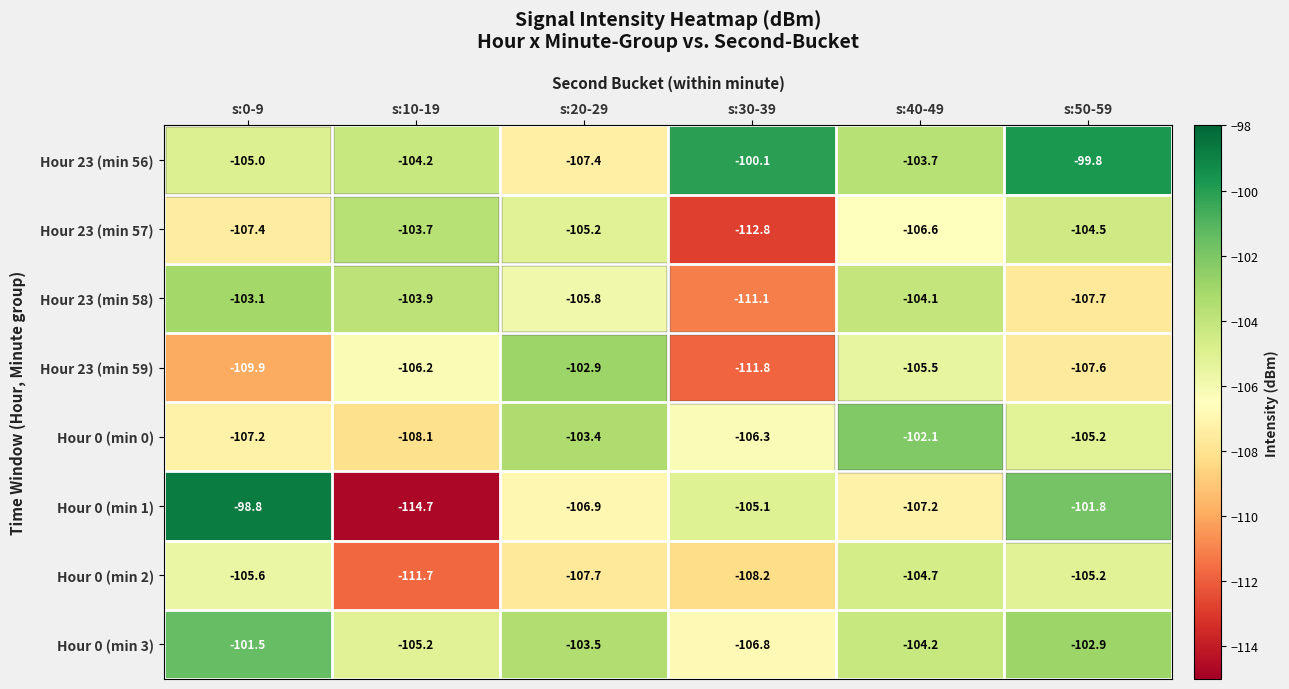

What is the difference between the highest and lowest values at s:0-9?

11.1